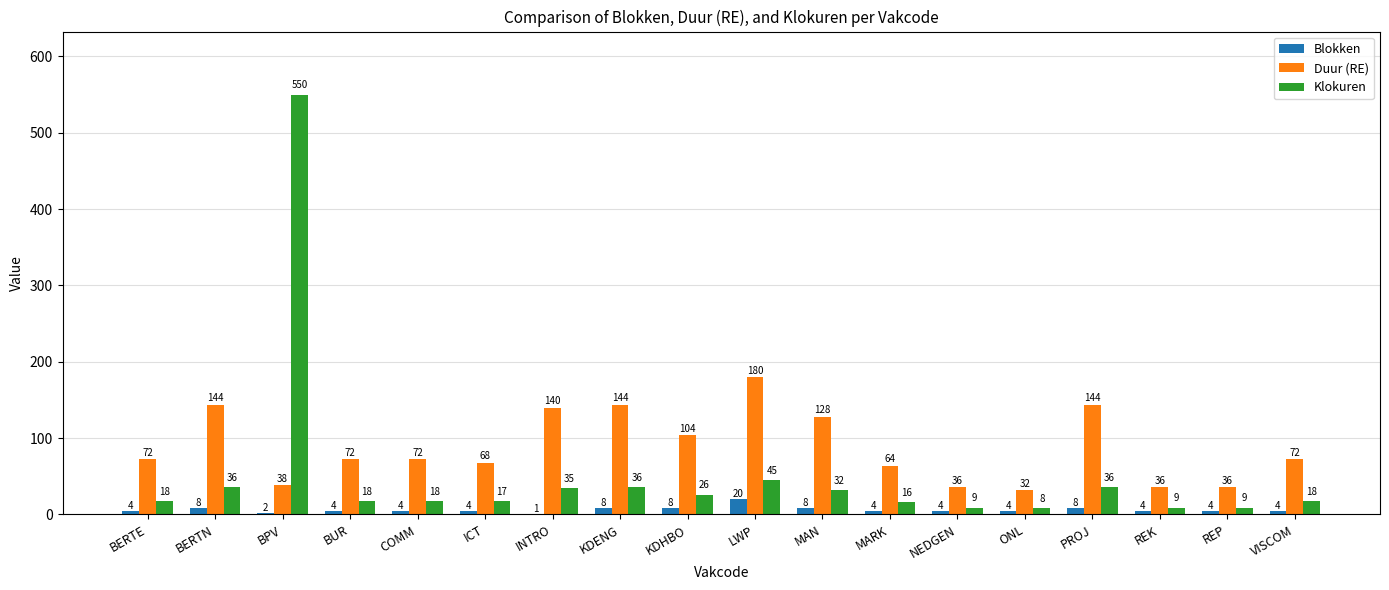

What is the sum of all Klokuren values?

936